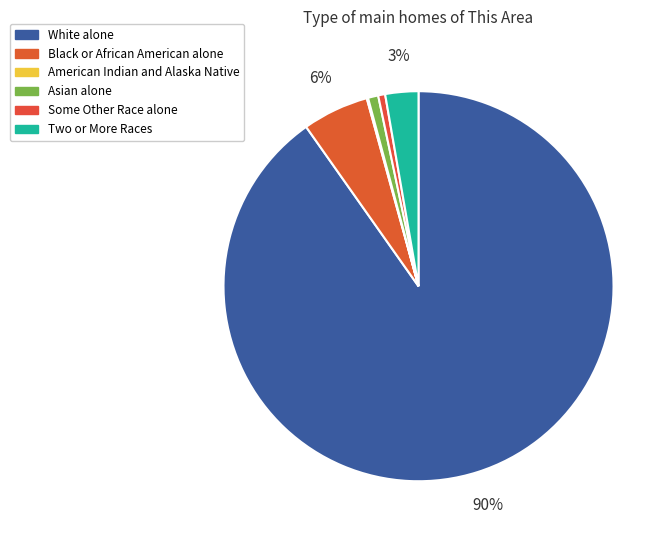

To the nearest percent, what is the difference between the largest and smallest slice percentages?

90%